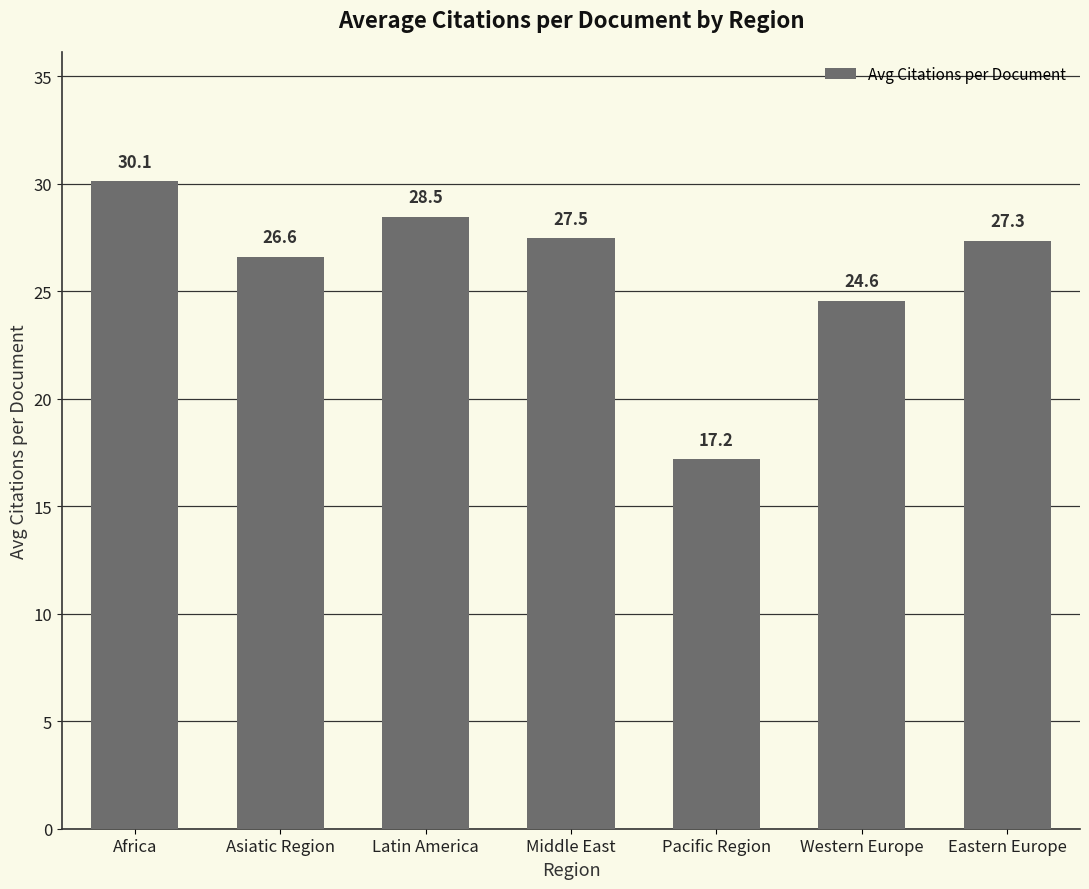

Rank the categories by value from lowest to highest.

Pacific Region, Western Europe, Asiatic Region, Eastern Europe, Middle East, Latin America, Africa